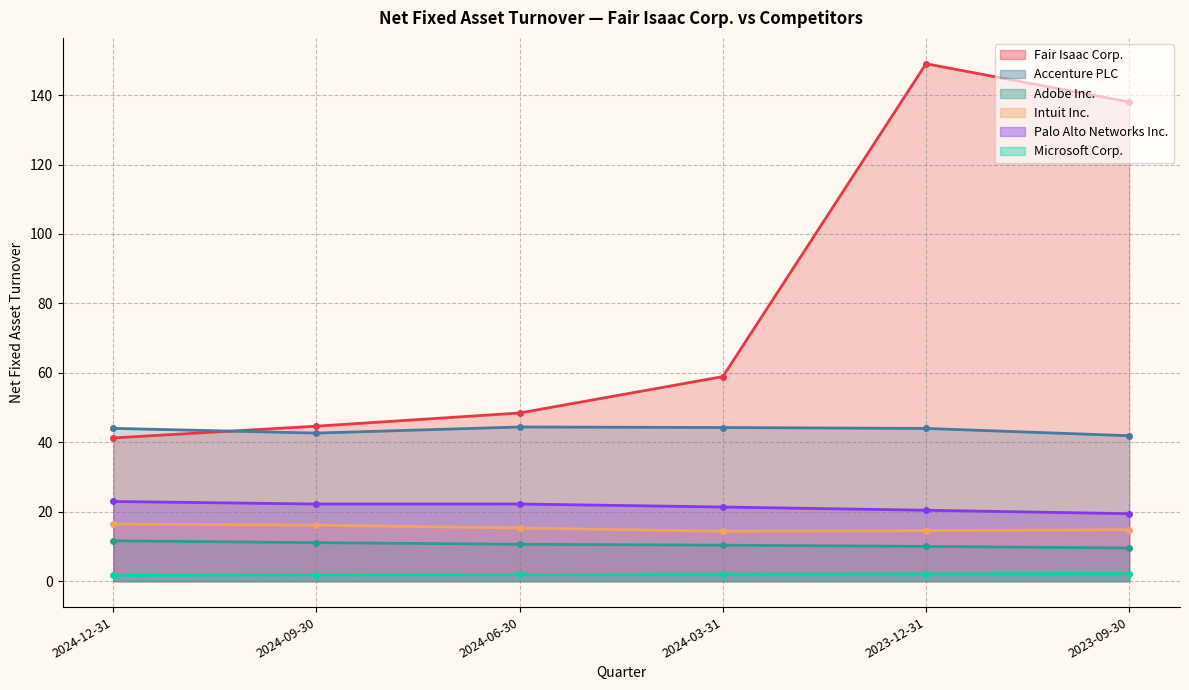

Is it true that Fair Isaac Corp. equals 91.9 at 2023-12-31?

False